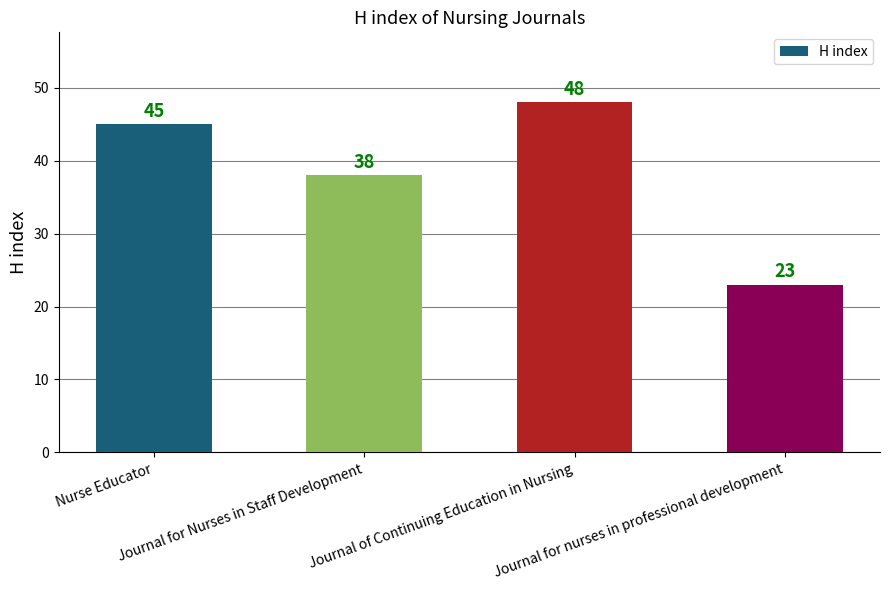

Reading left to right, list all the values displayed in this chart.

45	38	48	23